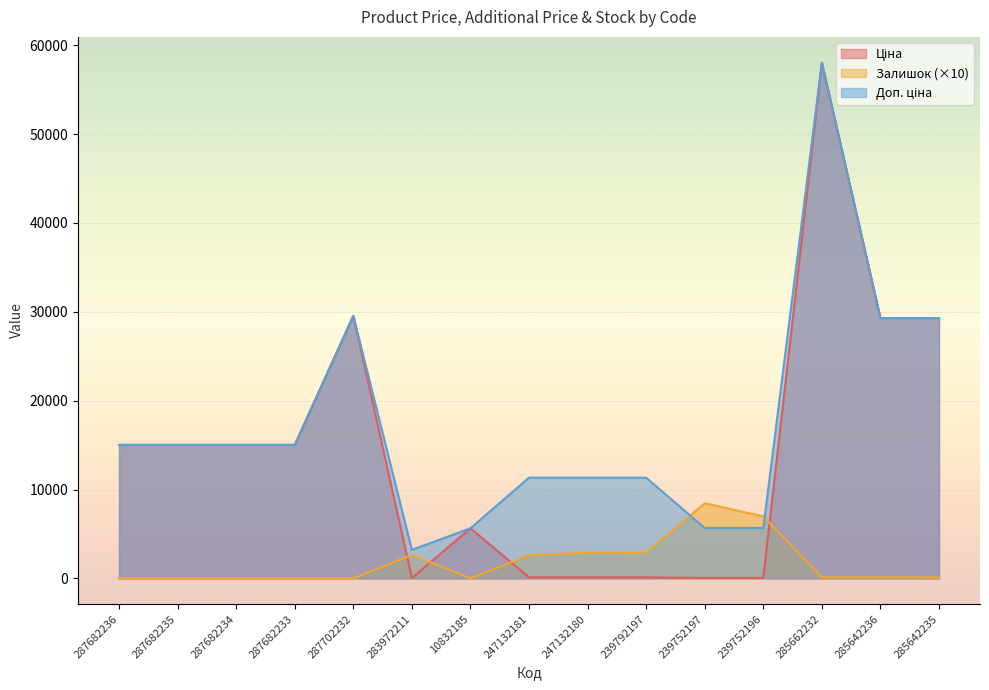

How many data points does each series have?

15